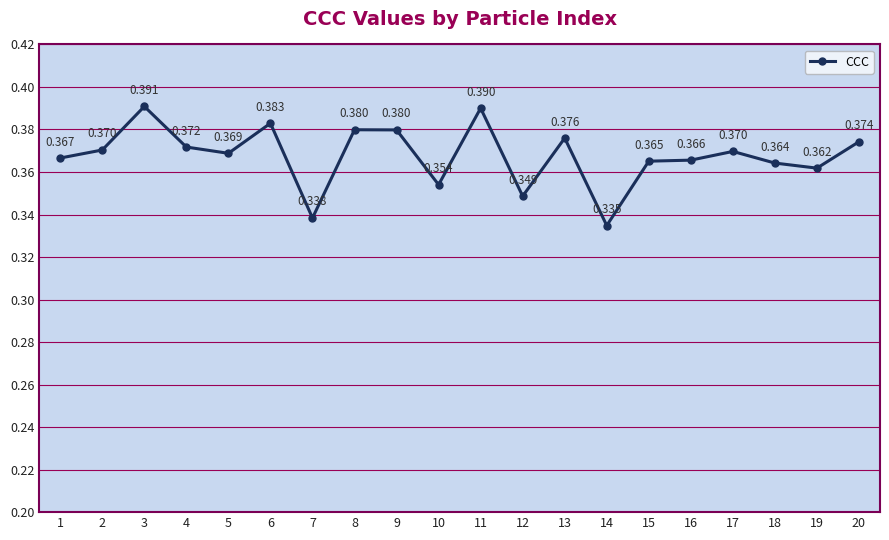

True or false: there are more than 0 points higher than both neighbors.

True